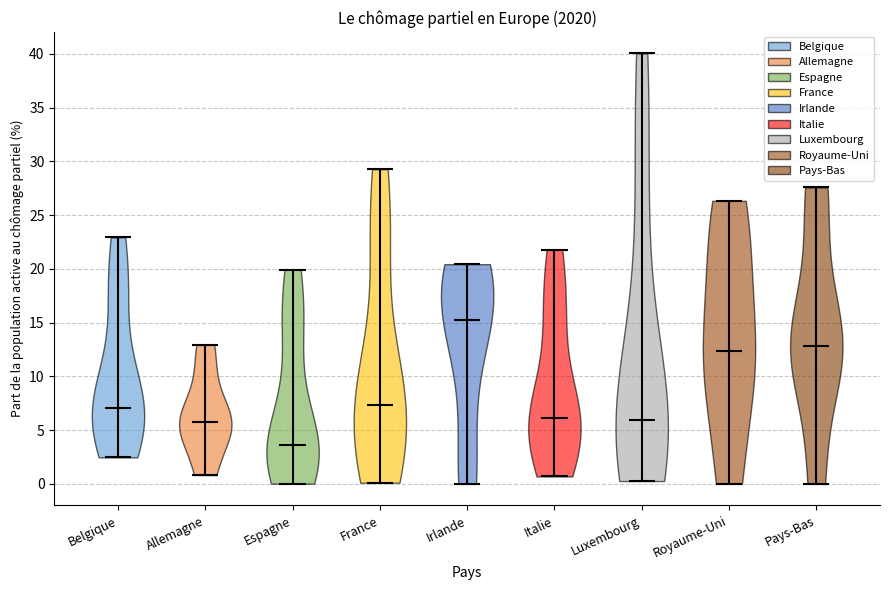

Which violin has the highest median line?

Irlande